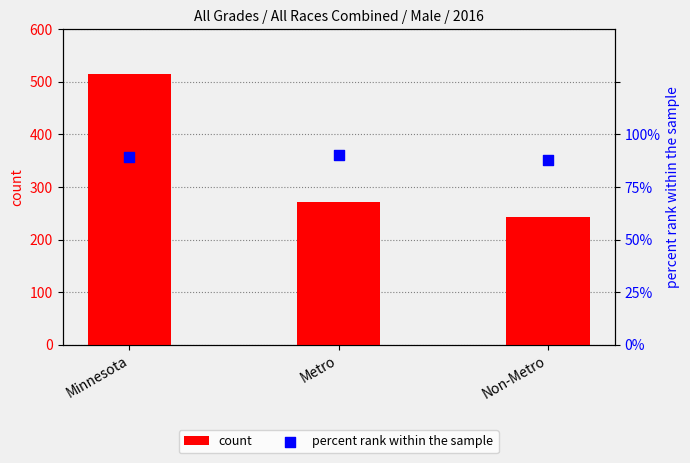

Is the value of count at Minnesota greater than the value of percent rank within the sample at Non-Metro?

Yes